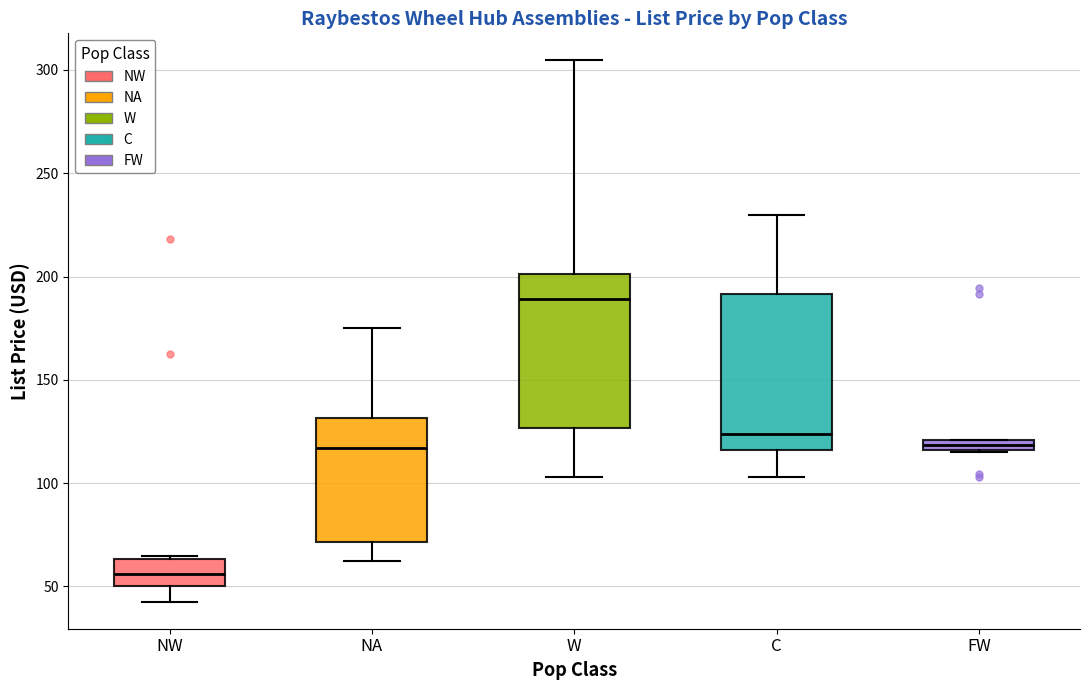

Which box has the lowest median line?

NW